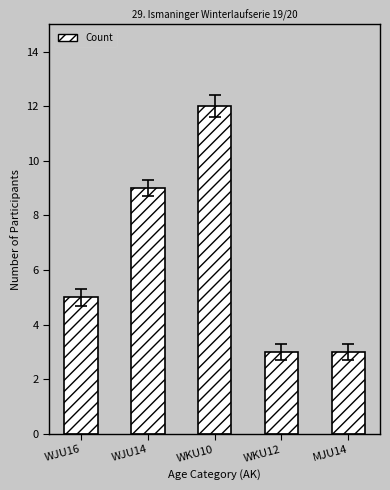

How many categories are shown in the chart?

5